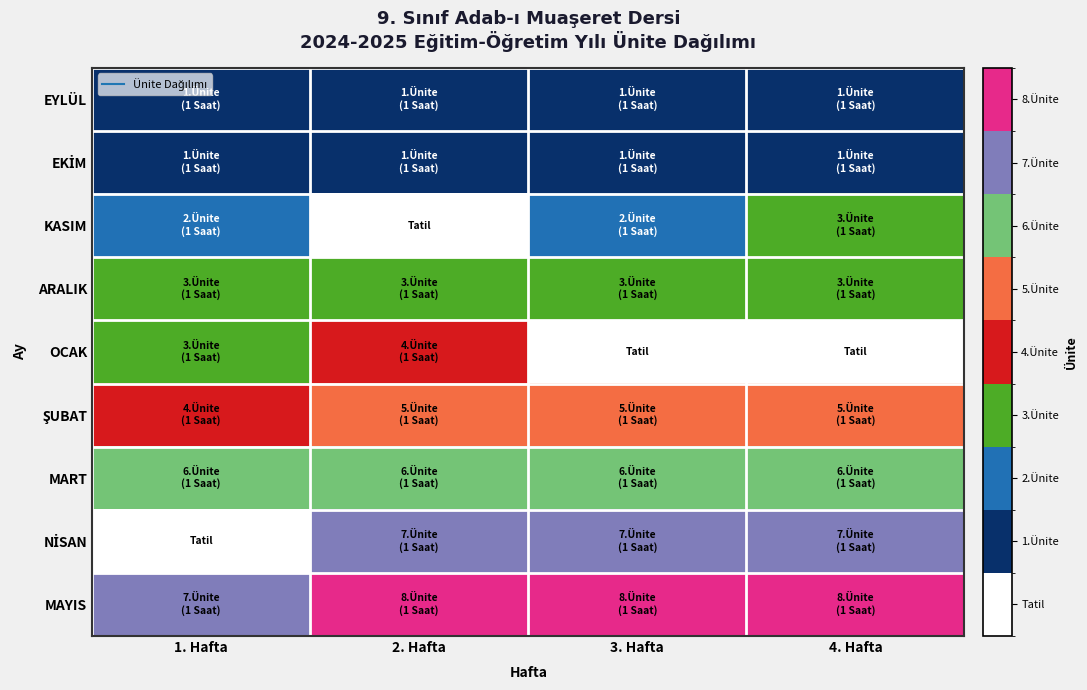

At how many categories does at least one series exceed 2?

4